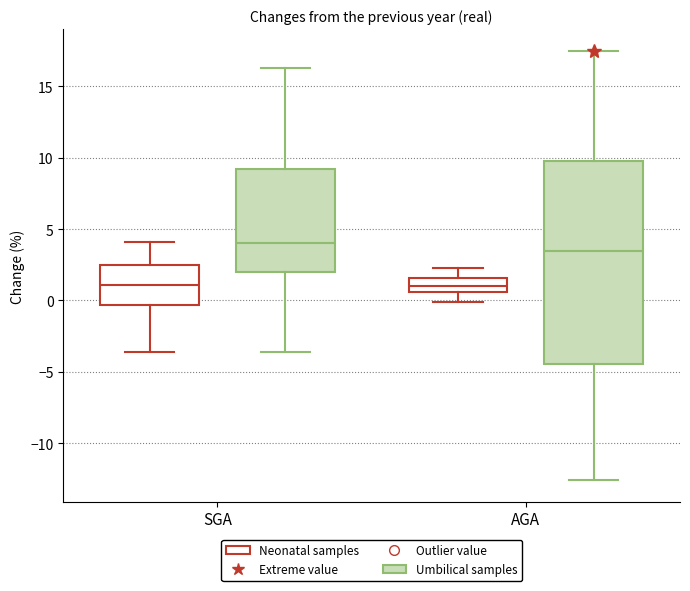

Which box is the tallest, from its lower edge to its upper edge?

AGA (Umbilical samples)